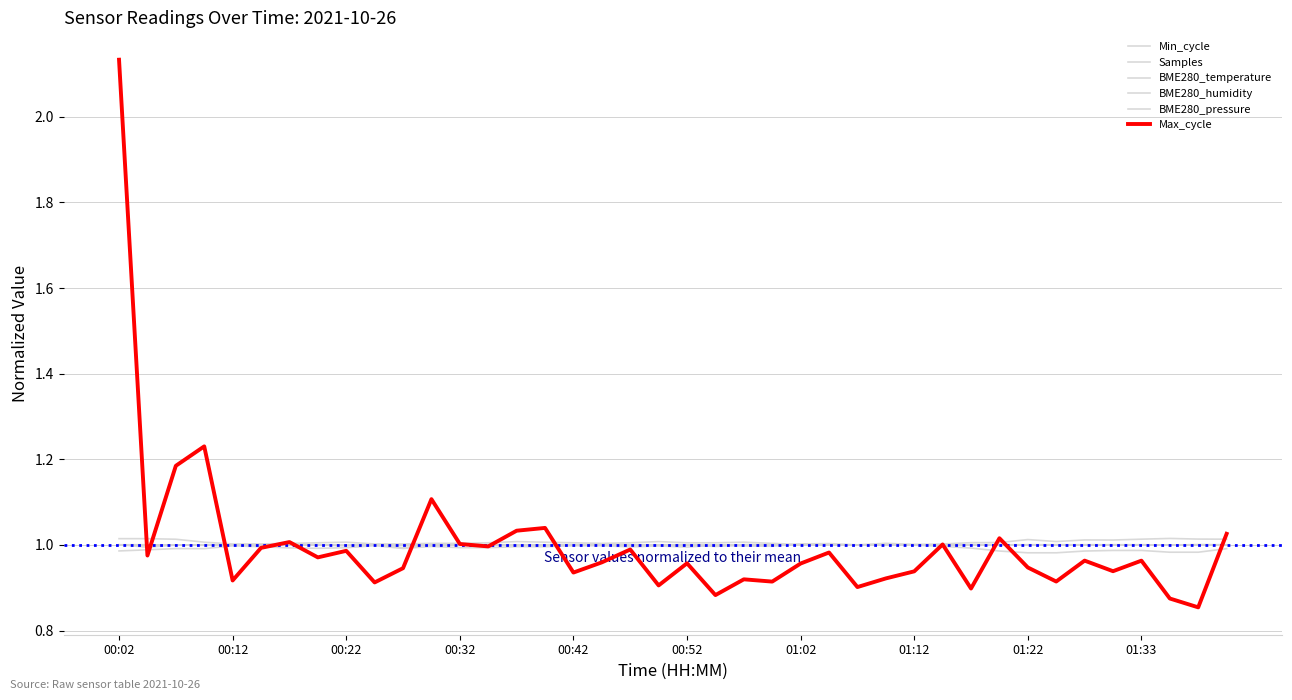

Does the chart have visible grid lines?

Yes